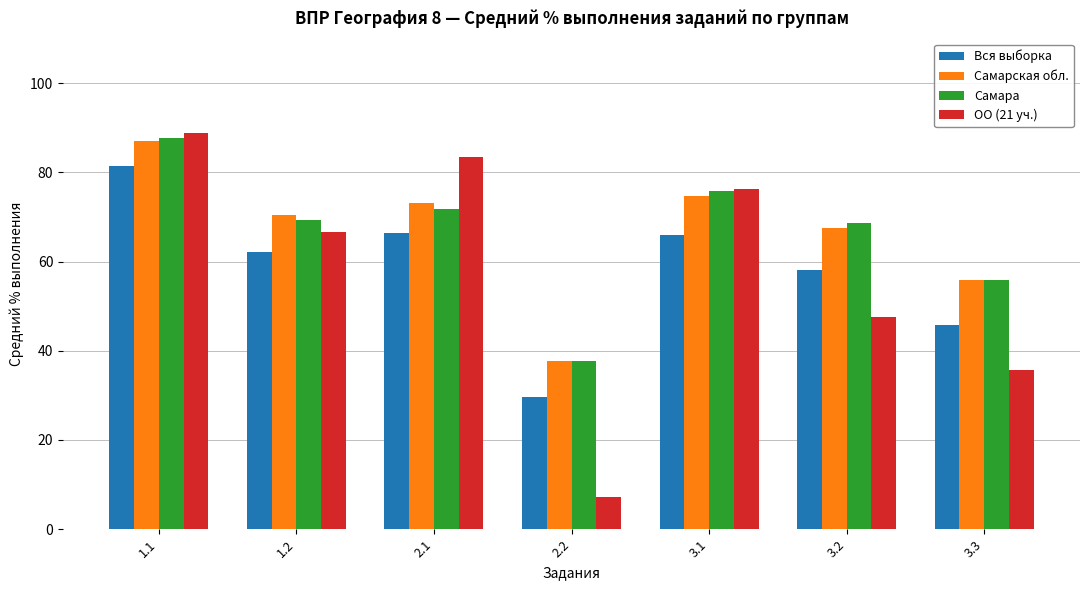

At how many categories does at least one series exceed 18?

7